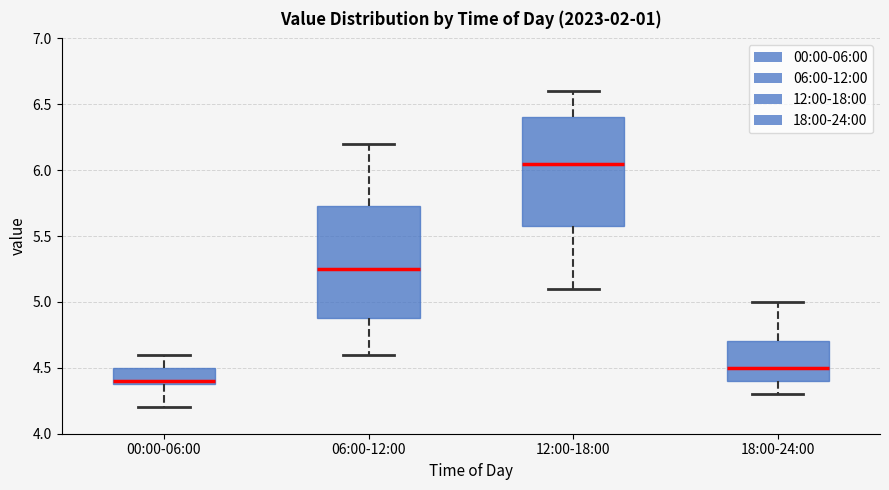

Where does the upper whisker of the box for 12:00-18:00 end on the y-axis? The values are not printed on the chart, so give them approximately, as read against the axis.

6.60